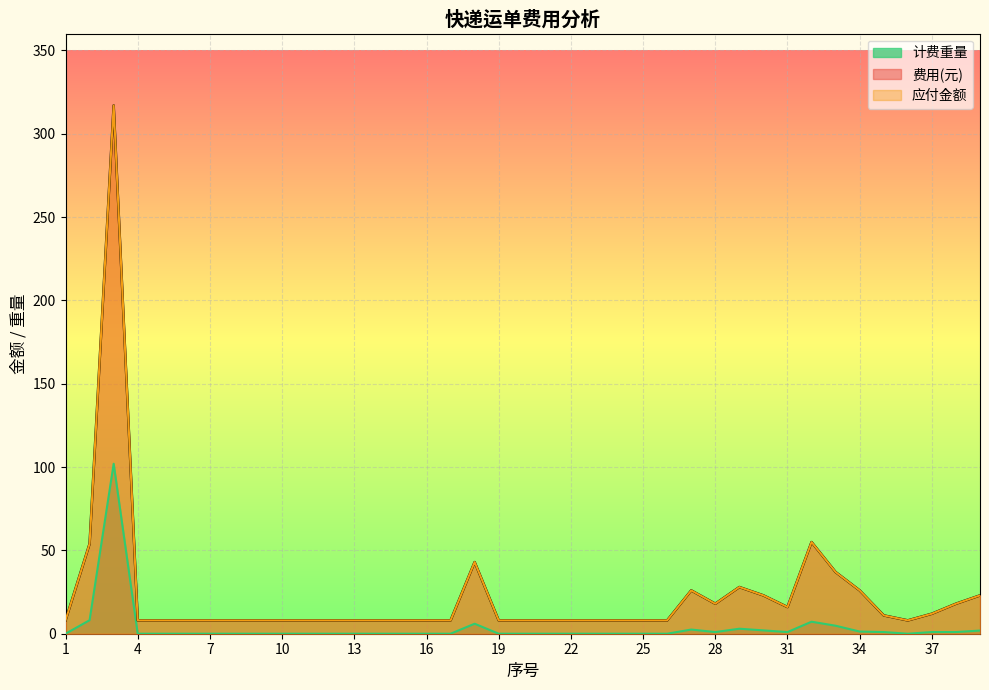

The 应付金额 series shows 2.4 at 6. True or false?

False